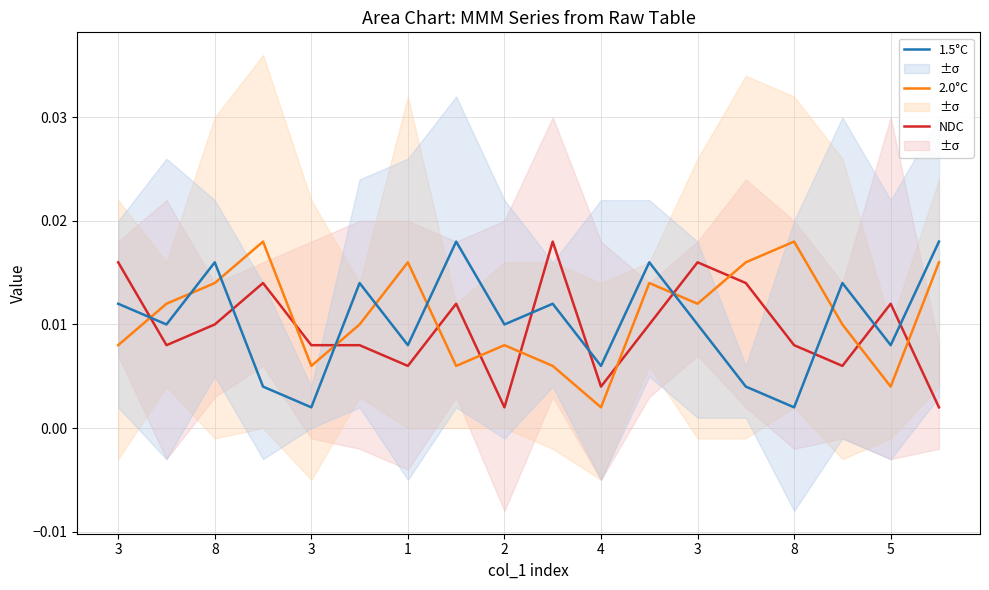

Reading right to left, list all the values displayed in this chart.

NDC: 0.0	0.0	0.0	0.0	0.0	0.0	0.0	0.0	0.0	0.0	0.0	0.0	0.0	0.0	0.0	0.0	0.0	0.0
2.0°C: 0.0	0.0	0.0	0.0	0.0	0.0	0.0	0.0	0.0	0.0	0.0	0.0	0.0	0.0	0.0	0.0	0.0	0.0
1.5°C: 0.0	0.0	0.0	0.0	0.0	0.0	0.0	0.0	0.0	0.0	0.0	0.0	0.0	0.0	0.0	0.0	0.0	0.0